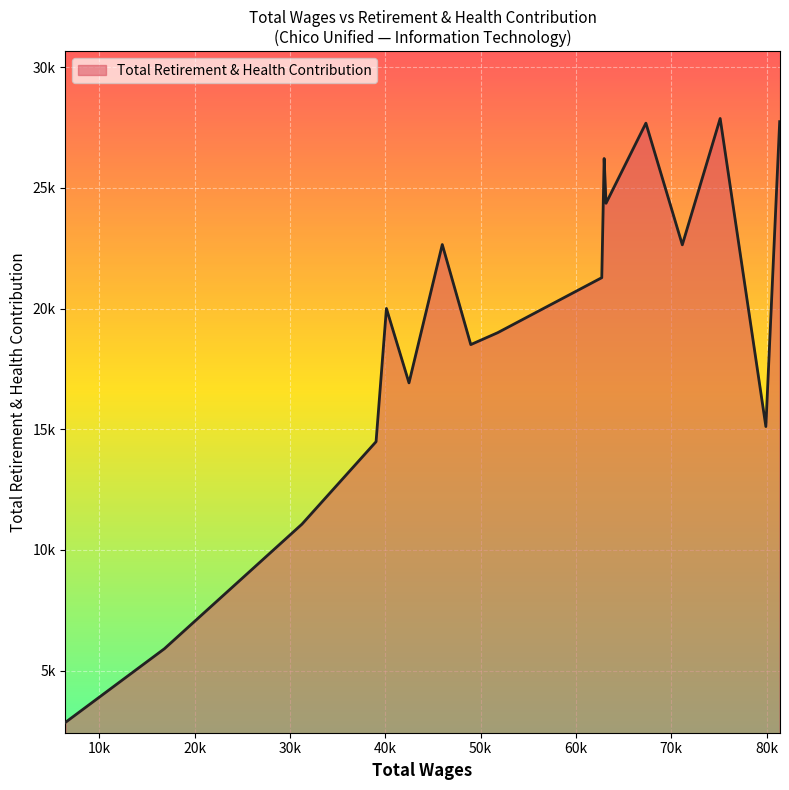

True or false: there are more than 0 points higher than both neighbors.

True